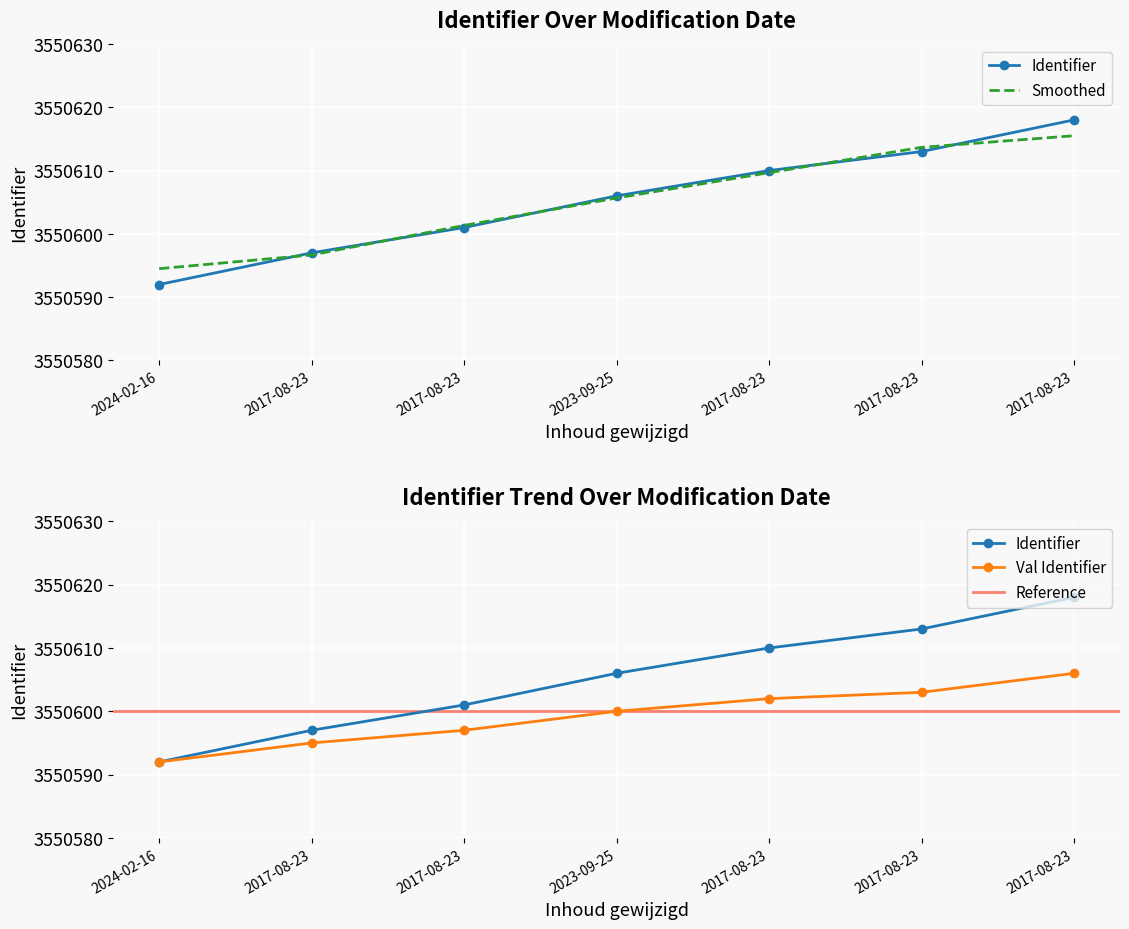

What is the maximum value shown in the chart?

3550618